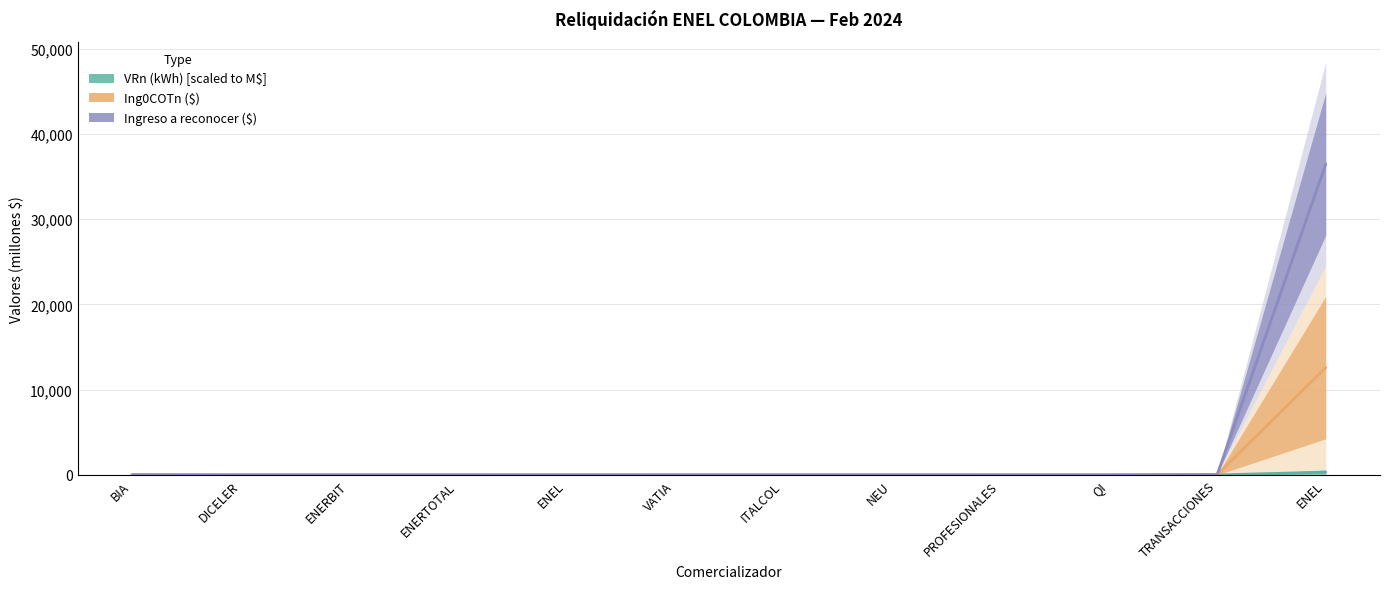

Is it true that Ingreso a reconocer ($) equals 2.1 at ENEL?

False